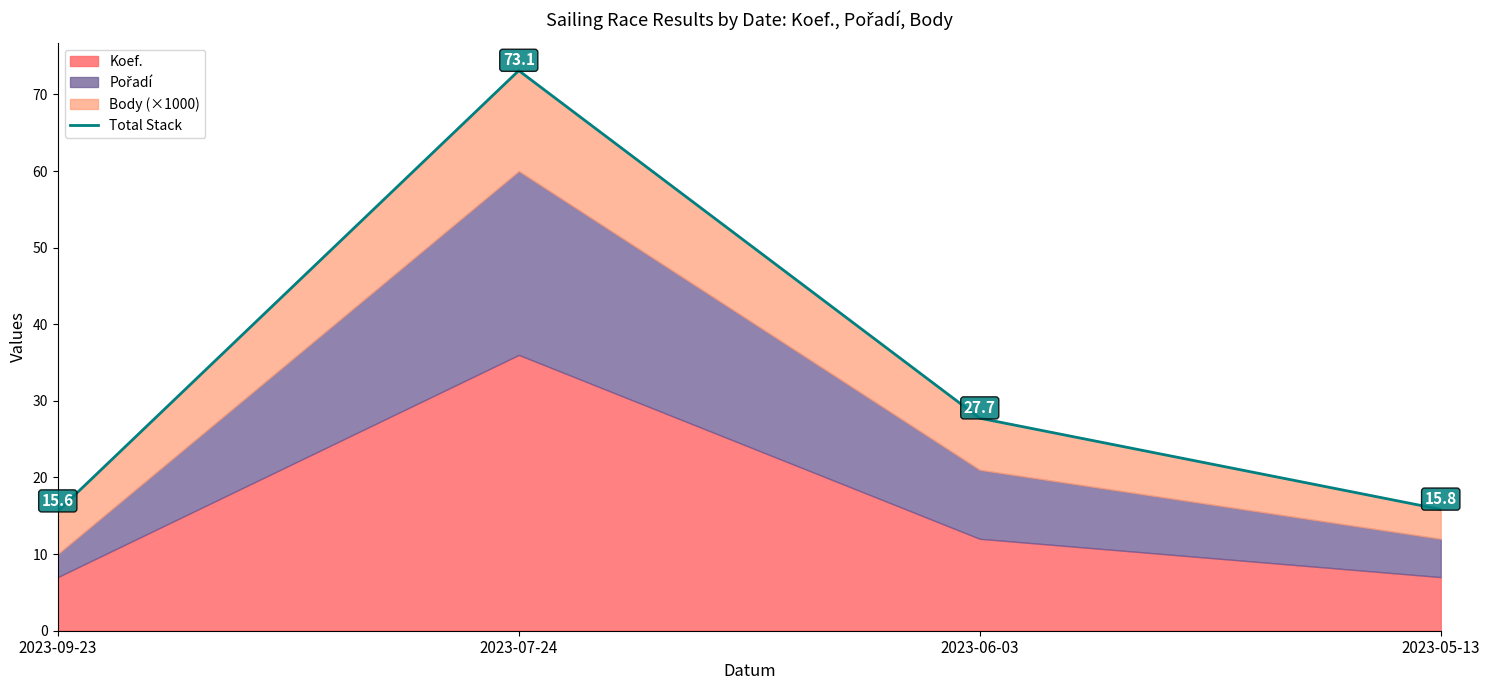

What is the difference between the maximum and minimum values?

57.5